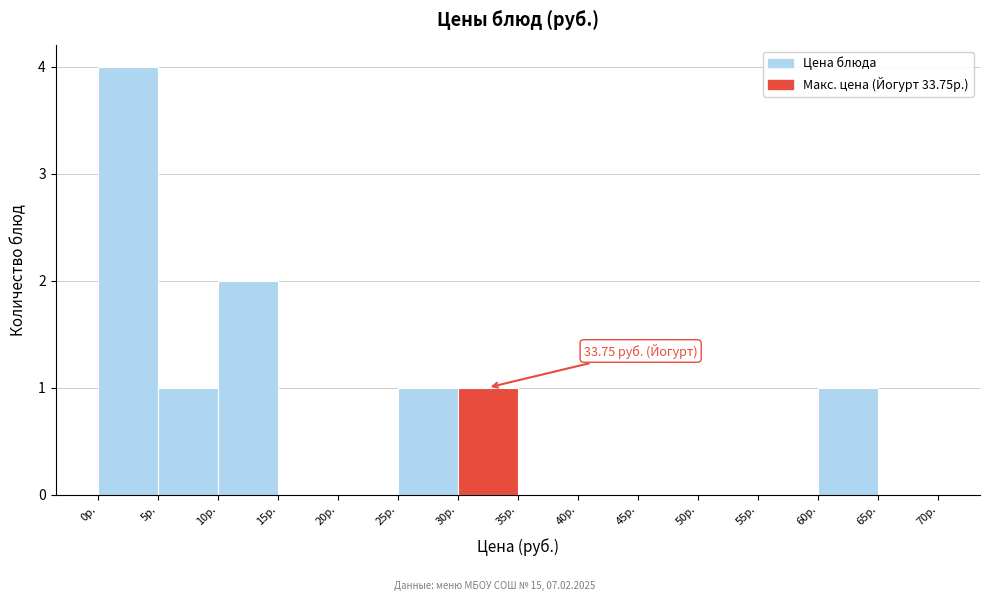

Over which range of the x-axis is the bar tallest?

0 to 5